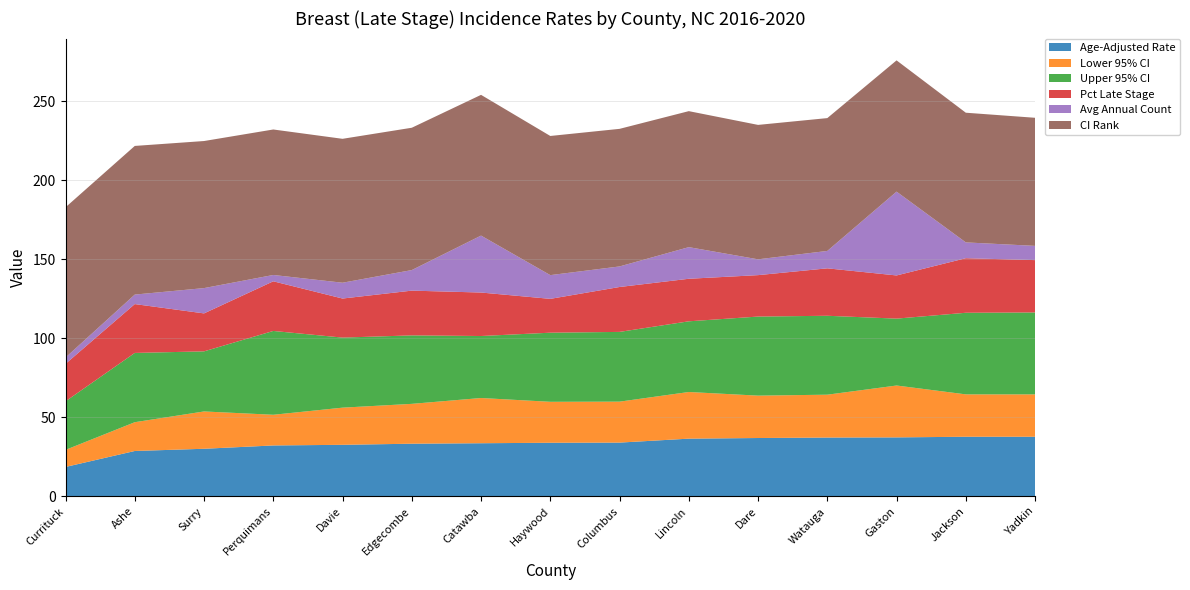

Reading left to right, list all the values displayed in this chart.

Age-Adjusted Rate: Currituck=18.6	Ashe=28.7	Surry=30.1	Perquimans=32.2	Davie=32.6	Edgecombe=33.3	Catawba=33.6	Haywood=33.9	Columbus=34.0	Lincoln=36.5	Dare=36.9	Watauga=37.2	Gaston=37.3	Jackson=37.7	Yadkin=37.7
Lower 95% CI: Currituck=10.8	Ashe=18.2	Surry=23.6	Perquimans=19.4	Davie=23.5	Edgecombe=25.2	Catawba=28.6	Haywood=25.9	Columbus=25.9	Lincoln=29.5	Dare=26.8	Watauga=27.1	Gaston=32.8	Jackson=26.8	Yadkin=26.8
Upper 95% CI: Currituck=30.7	Ashe=43.8	Surry=38.0	Perquimans=53.0	Davie=44.3	Edgecombe=43.3	Catawba=39.2	Haywood=43.7	Columbus=44.1	Lincoln=44.7	Dare=50.0	Watauga=49.9	Gaston=42.3	Jackson=51.6	Yadkin=51.8
Pct Late Stage: Currituck=23.7	Ashe=30.9	Surry=24.0	Perquimans=31.4	Davie=24.7	Edgecombe=28.3	Catawba=27.5	Haywood=21.4	Columbus=28.4	Lincoln=26.9	Dare=26.2	Watauga=30.0	Gaston=27.3	Jackson=34.5	Yadkin=33.1
Avg Annual Count: Currituck=4.0	Ashe=6.0	Surry=16.0	Perquimans=4.0	Davie=10.0	Edgecombe=13.0	Catawba=36.0	Haywood=15.0	Columbus=13.0	Lincoln=20.0	Dare=10.0	Watauga=11.0	Gaston=53.0	Jackson=10.0	Yadkin=9.0
CI Rank: Currituck=95.0	Ashe=94.0	Surry=93.0	Perquimans=92.0	Davie=91.0	Edgecombe=90.0	Catawba=89.0	Haywood=88.0	Columbus=87.0	Lincoln=86.0	Dare=85.0	Watauga=84.0	Gaston=83.0	Jackson=82.0	Yadkin=81.0